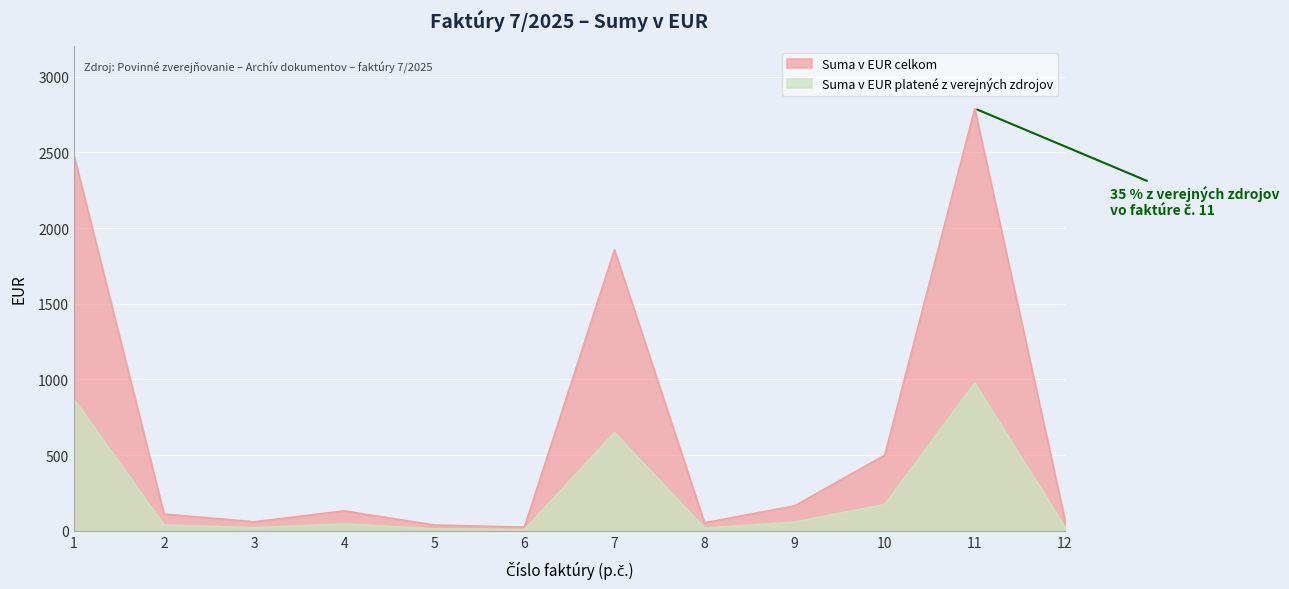

What is the value of the Suma v EUR platené z verejných zdrojov point at the 12th from the left?

27.4